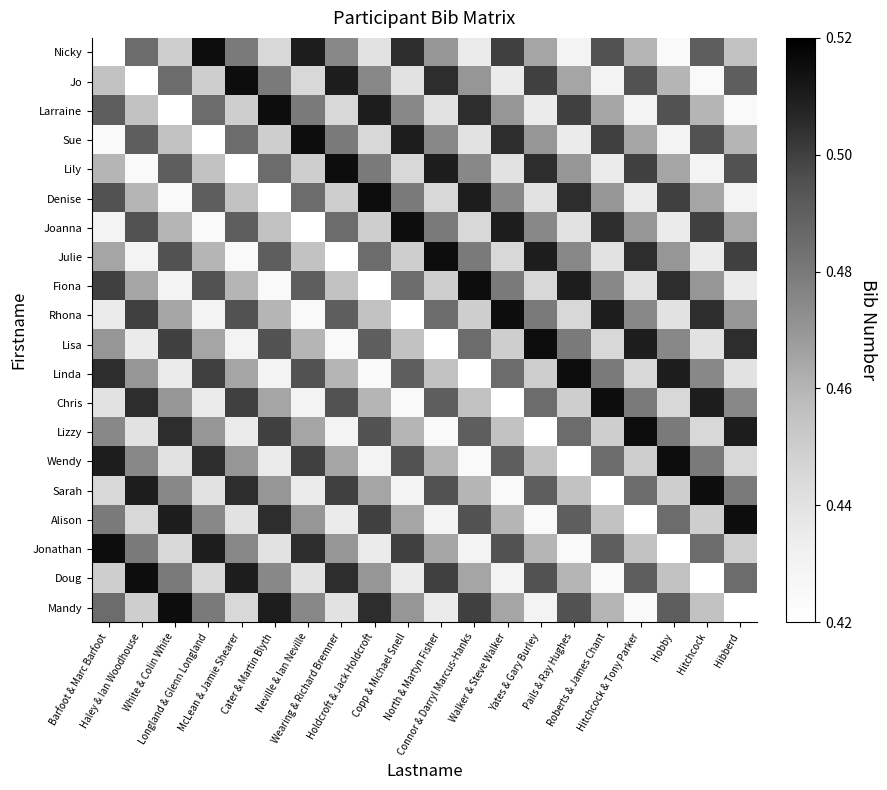

Reading left to right, transcribe all the data shown in this chart.

Nicky: Barfoot & Marc Barfoot=0.4	Haley & Ian Woodhouse=0.5	White & Colin White=0.4	Longland & Glenn Longland=0.5	McLean & Jamie Shearer=0.5	Cater & Martin Blyth=0.4	Neville & Ian Neville=0.5	Wearing & Richard Bremner=0.5	Holdcroft & Jack Holdcroft=0.4	Copp & Michael Snell=0.5	North & Martyn Fisher=0.5	Connor & Darryl Marcus-Hanks=0.4	Walker & Steve Walker=0.5	Yates & Gary Burley=0.5	Pails & Ray Hughes=0.4	Roberts & James Chant=0.5	Hitchcock & Tony Parker=0.5	Hobby=0.4	Hitchcock=0.5	Hibberd=0.5
Jo: Barfoot & Marc Barfoot=0.5	Haley & Ian Woodhouse=0.4	White & Colin White=0.5	Longland & Glenn Longland=0.4	McLean & Jamie Shearer=0.5	Cater & Martin Blyth=0.5	Neville & Ian Neville=0.4	Wearing & Richard Bremner=0.5	Holdcroft & Jack Holdcroft=0.5	Copp & Michael Snell=0.4	North & Martyn Fisher=0.5	Connor & Darryl Marcus-Hanks=0.5	Walker & Steve Walker=0.4	Yates & Gary Burley=0.5	Pails & Ray Hughes=0.5	Roberts & James Chant=0.4	Hitchcock & Tony Parker=0.5	Hobby=0.5	Hitchcock=0.4	Hibberd=0.5
Larraine: Barfoot & Marc Barfoot=0.5	Haley & Ian Woodhouse=0.5	White & Colin White=0.4	Longland & Glenn Longland=0.5	McLean & Jamie Shearer=0.4	Cater & Martin Blyth=0.5	Neville & Ian Neville=0.5	Wearing & Richard Bremner=0.4	Holdcroft & Jack Holdcroft=0.5	Copp & Michael Snell=0.5	North & Martyn Fisher=0.4	Connor & Darryl Marcus-Hanks=0.5	Walker & Steve Walker=0.5	Yates & Gary Burley=0.4	Pails & Ray Hughes=0.5	Roberts & James Chant=0.5	Hitchcock & Tony Parker=0.4	Hobby=0.5	Hitchcock=0.5	Hibberd=0.4
Sue: Barfoot & Marc Barfoot=0.4	Haley & Ian Woodhouse=0.5	White & Colin White=0.5	Longland & Glenn Longland=0.4	McLean & Jamie Shearer=0.5	Cater & Martin Blyth=0.4	Neville & Ian Neville=0.5	Wearing & Richard Bremner=0.5	Holdcroft & Jack Holdcroft=0.4	Copp & Michael Snell=0.5	North & Martyn Fisher=0.5	Connor & Darryl Marcus-Hanks=0.4	Walker & Steve Walker=0.5	Yates & Gary Burley=0.5	Pails & Ray Hughes=0.4	Roberts & James Chant=0.5	Hitchcock & Tony Parker=0.5	Hobby=0.4	Hitchcock=0.5	Hibberd=0.5
Lily: Barfoot & Marc Barfoot=0.5	Haley & Ian Woodhouse=0.4	White & Colin White=0.5	Longland & Glenn Longland=0.5	McLean & Jamie Shearer=0.4	Cater & Martin Blyth=0.5	Neville & Ian Neville=0.4	Wearing & Richard Bremner=0.5	Holdcroft & Jack Holdcroft=0.5	Copp & Michael Snell=0.4	North & Martyn Fisher=0.5	Connor & Darryl Marcus-Hanks=0.5	Walker & Steve Walker=0.4	Yates & Gary Burley=0.5	Pails & Ray Hughes=0.5	Roberts & James Chant=0.4	Hitchcock & Tony Parker=0.5	Hobby=0.5	Hitchcock=0.4	Hibberd=0.5
Denise: Barfoot & Marc Barfoot=0.5	Haley & Ian Woodhouse=0.5	White & Colin White=0.4	Longland & Glenn Longland=0.5	McLean & Jamie Shearer=0.5	Cater & Martin Blyth=0.4	Neville & Ian Neville=0.5	Wearing & Richard Bremner=0.4	Holdcroft & Jack Holdcroft=0.5	Copp & Michael Snell=0.5	North & Martyn Fisher=0.4	Connor & Darryl Marcus-Hanks=0.5	Walker & Steve Walker=0.5	Yates & Gary Burley=0.4	Pails & Ray Hughes=0.5	Roberts & James Chant=0.5	Hitchcock & Tony Parker=0.4	Hobby=0.5	Hitchcock=0.5	Hibberd=0.4
Joanna: Barfoot & Marc Barfoot=0.4	Haley & Ian Woodhouse=0.5	White & Colin White=0.5	Longland & Glenn Longland=0.4	McLean & Jamie Shearer=0.5	Cater & Martin Blyth=0.5	Neville & Ian Neville=0.4	Wearing & Richard Bremner=0.5	Holdcroft & Jack Holdcroft=0.4	Copp & Michael Snell=0.5	North & Martyn Fisher=0.5	Connor & Darryl Marcus-Hanks=0.4	Walker & Steve Walker=0.5	Yates & Gary Burley=0.5	Pails & Ray Hughes=0.4	Roberts & James Chant=0.5	Hitchcock & Tony Parker=0.5	Hobby=0.4	Hitchcock=0.5	Hibberd=0.5
Julie: Barfoot & Marc Barfoot=0.5	Haley & Ian Woodhouse=0.4	White & Colin White=0.5	Longland & Glenn Longland=0.5	McLean & Jamie Shearer=0.4	Cater & Martin Blyth=0.5	Neville & Ian Neville=0.5	Wearing & Richard Bremner=0.4	Holdcroft & Jack Holdcroft=0.5	Copp & Michael Snell=0.4	North & Martyn Fisher=0.5	Connor & Darryl Marcus-Hanks=0.5	Walker & Steve Walker=0.4	Yates & Gary Burley=0.5	Pails & Ray Hughes=0.5	Roberts & James Chant=0.4	Hitchcock & Tony Parker=0.5	Hobby=0.5	Hitchcock=0.4	Hibberd=0.5
Fiona: Barfoot & Marc Barfoot=0.5	Haley & Ian Woodhouse=0.5	White & Colin White=0.4	Longland & Glenn Longland=0.5	McLean & Jamie Shearer=0.5	Cater & Martin Blyth=0.4	Neville & Ian Neville=0.5	Wearing & Richard Bremner=0.5	Holdcroft & Jack Holdcroft=0.4	Copp & Michael Snell=0.5	North & Martyn Fisher=0.4	Connor & Darryl Marcus-Hanks=0.5	Walker & Steve Walker=0.5	Yates & Gary Burley=0.4	Pails & Ray Hughes=0.5	Roberts & James Chant=0.5	Hitchcock & Tony Parker=0.4	Hobby=0.5	Hitchcock=0.5	Hibberd=0.4
Rhona: Barfoot & Marc Barfoot=0.4	Haley & Ian Woodhouse=0.5	White & Colin White=0.5	Longland & Glenn Longland=0.4	McLean & Jamie Shearer=0.5	Cater & Martin Blyth=0.5	Neville & Ian Neville=0.4	Wearing & Richard Bremner=0.5	Holdcroft & Jack Holdcroft=0.5	Copp & Michael Snell=0.4	North & Martyn Fisher=0.5	Connor & Darryl Marcus-Hanks=0.4	Walker & Steve Walker=0.5	Yates & Gary Burley=0.5	Pails & Ray Hughes=0.4	Roberts & James Chant=0.5	Hitchcock & Tony Parker=0.5	Hobby=0.4	Hitchcock=0.5	Hibberd=0.5
Lisa: Barfoot & Marc Barfoot=0.5	Haley & Ian Woodhouse=0.4	White & Colin White=0.5	Longland & Glenn Longland=0.5	McLean & Jamie Shearer=0.4	Cater & Martin Blyth=0.5	Neville & Ian Neville=0.5	Wearing & Richard Bremner=0.4	Holdcroft & Jack Holdcroft=0.5	Copp & Michael Snell=0.5	North & Martyn Fisher=0.4	Connor & Darryl Marcus-Hanks=0.5	Walker & Steve Walker=0.4	Yates & Gary Burley=0.5	Pails & Ray Hughes=0.5	Roberts & James Chant=0.4	Hitchcock & Tony Parker=0.5	Hobby=0.5	Hitchcock=0.4	Hibberd=0.5
Linda: Barfoot & Marc Barfoot=0.5	Haley & Ian Woodhouse=0.5	White & Colin White=0.4	Longland & Glenn Longland=0.5	McLean & Jamie Shearer=0.5	Cater & Martin Blyth=0.4	Neville & Ian Neville=0.5	Wearing & Richard Bremner=0.5	Holdcroft & Jack Holdcroft=0.4	Copp & Michael Snell=0.5	North & Martyn Fisher=0.5	Connor & Darryl Marcus-Hanks=0.4	Walker & Steve Walker=0.5	Yates & Gary Burley=0.4	Pails & Ray Hughes=0.5	Roberts & James Chant=0.5	Hitchcock & Tony Parker=0.4	Hobby=0.5	Hitchcock=0.5	Hibberd=0.4
Chris: Barfoot & Marc Barfoot=0.4	Haley & Ian Woodhouse=0.5	White & Colin White=0.5	Longland & Glenn Longland=0.4	McLean & Jamie Shearer=0.5	Cater & Martin Blyth=0.5	Neville & Ian Neville=0.4	Wearing & Richard Bremner=0.5	Holdcroft & Jack Holdcroft=0.5	Copp & Michael Snell=0.4	North & Martyn Fisher=0.5	Connor & Darryl Marcus-Hanks=0.5	Walker & Steve Walker=0.4	Yates & Gary Burley=0.5	Pails & Ray Hughes=0.4	Roberts & James Chant=0.5	Hitchcock & Tony Parker=0.5	Hobby=0.4	Hitchcock=0.5	Hibberd=0.5
Lizzy: Barfoot & Marc Barfoot=0.5	Haley & Ian Woodhouse=0.4	White & Colin White=0.5	Longland & Glenn Longland=0.5	McLean & Jamie Shearer=0.4	Cater & Martin Blyth=0.5	Neville & Ian Neville=0.5	Wearing & Richard Bremner=0.4	Holdcroft & Jack Holdcroft=0.5	Copp & Michael Snell=0.5	North & Martyn Fisher=0.4	Connor & Darryl Marcus-Hanks=0.5	Walker & Steve Walker=0.5	Yates & Gary Burley=0.4	Pails & Ray Hughes=0.5	Roberts & James Chant=0.4	Hitchcock & Tony Parker=0.5	Hobby=0.5	Hitchcock=0.4	Hibberd=0.5
Wendy: Barfoot & Marc Barfoot=0.5	Haley & Ian Woodhouse=0.5	White & Colin White=0.4	Longland & Glenn Longland=0.5	McLean & Jamie Shearer=0.5	Cater & Martin Blyth=0.4	Neville & Ian Neville=0.5	Wearing & Richard Bremner=0.5	Holdcroft & Jack Holdcroft=0.4	Copp & Michael Snell=0.5	North & Martyn Fisher=0.5	Connor & Darryl Marcus-Hanks=0.4	Walker & Steve Walker=0.5	Yates & Gary Burley=0.5	Pails & Ray Hughes=0.4	Roberts & James Chant=0.5	Hitchcock & Tony Parker=0.4	Hobby=0.5	Hitchcock=0.5	Hibberd=0.4
Sarah: Barfoot & Marc Barfoot=0.4	Haley & Ian Woodhouse=0.5	White & Colin White=0.5	Longland & Glenn Longland=0.4	McLean & Jamie Shearer=0.5	Cater & Martin Blyth=0.5	Neville & Ian Neville=0.4	Wearing & Richard Bremner=0.5	Holdcroft & Jack Holdcroft=0.5	Copp & Michael Snell=0.4	North & Martyn Fisher=0.5	Connor & Darryl Marcus-Hanks=0.5	Walker & Steve Walker=0.4	Yates & Gary Burley=0.5	Pails & Ray Hughes=0.5	Roberts & James Chant=0.4	Hitchcock & Tony Parker=0.5	Hobby=0.4	Hitchcock=0.5	Hibberd=0.5
Alison: Barfoot & Marc Barfoot=0.5	Haley & Ian Woodhouse=0.4	White & Colin White=0.5	Longland & Glenn Longland=0.5	McLean & Jamie Shearer=0.4	Cater & Martin Blyth=0.5	Neville & Ian Neville=0.5	Wearing & Richard Bremner=0.4	Holdcroft & Jack Holdcroft=0.5	Copp & Michael Snell=0.5	North & Martyn Fisher=0.4	Connor & Darryl Marcus-Hanks=0.5	Walker & Steve Walker=0.5	Yates & Gary Burley=0.4	Pails & Ray Hughes=0.5	Roberts & James Chant=0.5	Hitchcock & Tony Parker=0.4	Hobby=0.5	Hitchcock=0.4	Hibberd=0.5
Jonathan: Barfoot & Marc Barfoot=0.5	Haley & Ian Woodhouse=0.5	White & Colin White=0.4	Longland & Glenn Longland=0.5	McLean & Jamie Shearer=0.5	Cater & Martin Blyth=0.4	Neville & Ian Neville=0.5	Wearing & Richard Bremner=0.5	Holdcroft & Jack Holdcroft=0.4	Copp & Michael Snell=0.5	North & Martyn Fisher=0.5	Connor & Darryl Marcus-Hanks=0.4	Walker & Steve Walker=0.5	Yates & Gary Burley=0.5	Pails & Ray Hughes=0.4	Roberts & James Chant=0.5	Hitchcock & Tony Parker=0.5	Hobby=0.4	Hitchcock=0.5	Hibberd=0.4
Doug: Barfoot & Marc Barfoot=0.4	Haley & Ian Woodhouse=0.5	White & Colin White=0.5	Longland & Glenn Longland=0.4	McLean & Jamie Shearer=0.5	Cater & Martin Blyth=0.5	Neville & Ian Neville=0.4	Wearing & Richard Bremner=0.5	Holdcroft & Jack Holdcroft=0.5	Copp & Michael Snell=0.4	North & Martyn Fisher=0.5	Connor & Darryl Marcus-Hanks=0.5	Walker & Steve Walker=0.4	Yates & Gary Burley=0.5	Pails & Ray Hughes=0.5	Roberts & James Chant=0.4	Hitchcock & Tony Parker=0.5	Hobby=0.5	Hitchcock=0.4	Hibberd=0.5
Mandy: Barfoot & Marc Barfoot=0.5	Haley & Ian Woodhouse=0.4	White & Colin White=0.5	Longland & Glenn Longland=0.5	McLean & Jamie Shearer=0.4	Cater & Martin Blyth=0.5	Neville & Ian Neville=0.5	Wearing & Richard Bremner=0.4	Holdcroft & Jack Holdcroft=0.5	Copp & Michael Snell=0.5	North & Martyn Fisher=0.4	Connor & Darryl Marcus-Hanks=0.5	Walker & Steve Walker=0.5	Yates & Gary Burley=0.4	Pails & Ray Hughes=0.5	Roberts & James Chant=0.5	Hitchcock & Tony Parker=0.4	Hobby=0.5	Hitchcock=0.5	Hibberd=0.4